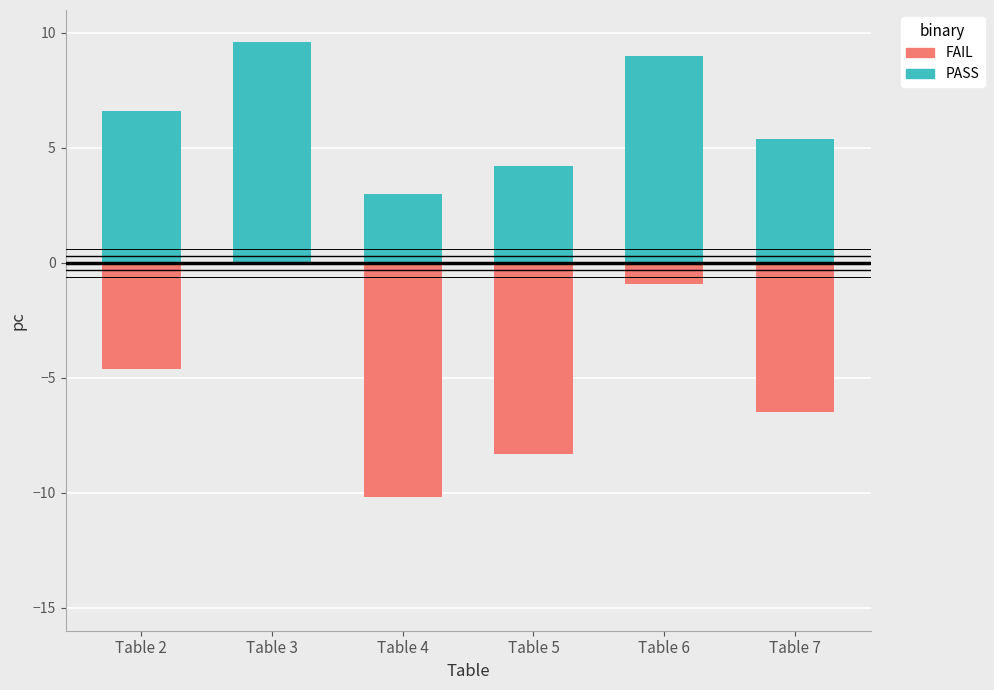

What is the sum of the PASS values at Table 6 and Table 3?

18.6